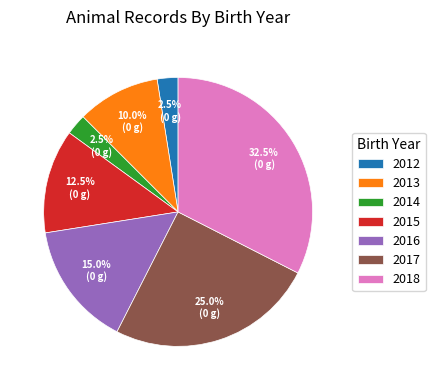

Which has a higher value, 2015 or 2017?

2017